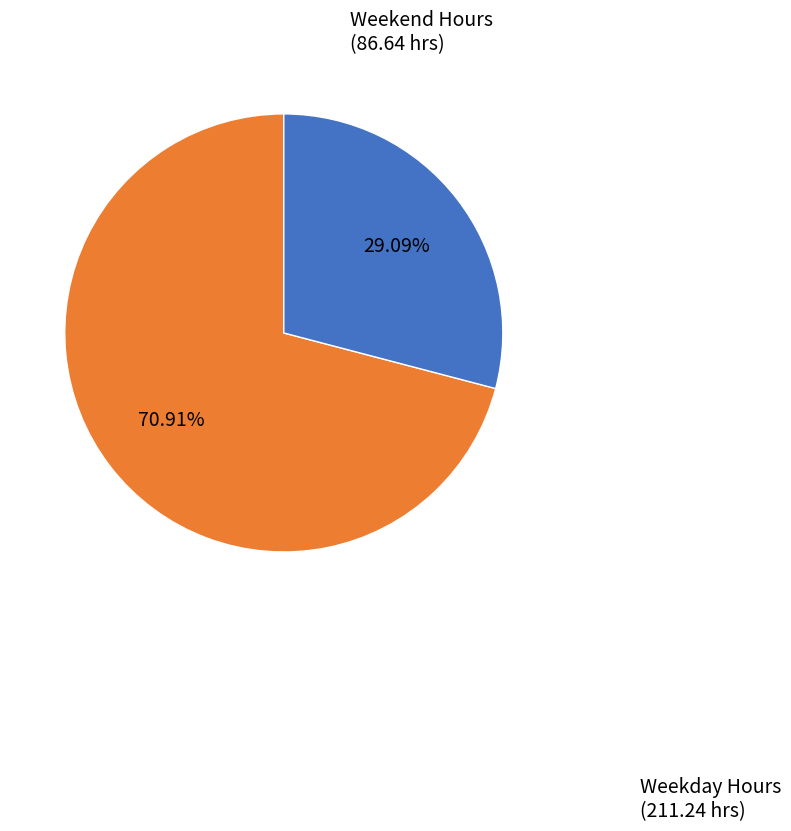

Is there a majority slice in this chart?

Yes